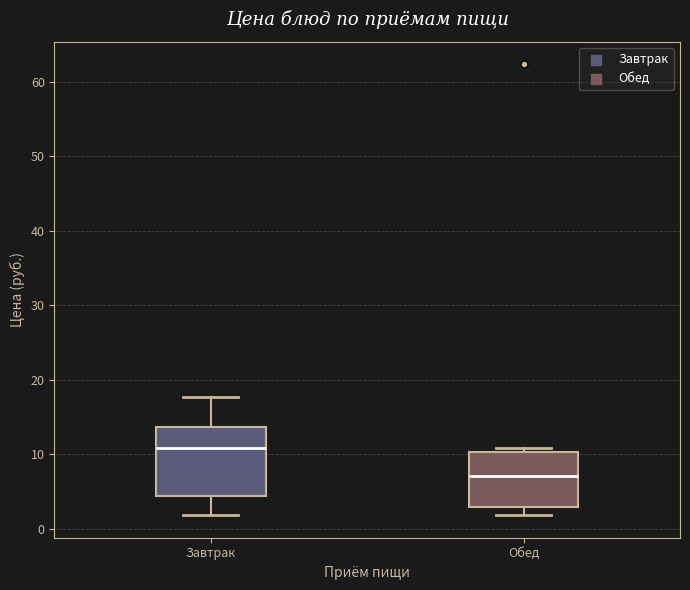

Reading left to right, read every box against the y-axis: the position of its median line, the range the box covers, and the ends of its whiskers. The values are not printed on the chart, so give them approximately, as read against the axis.

Завтрак: median 11, box 4 to 14, whiskers 2 to 18
Обед: median 7, box 3 to 10, whiskers 2 to 11